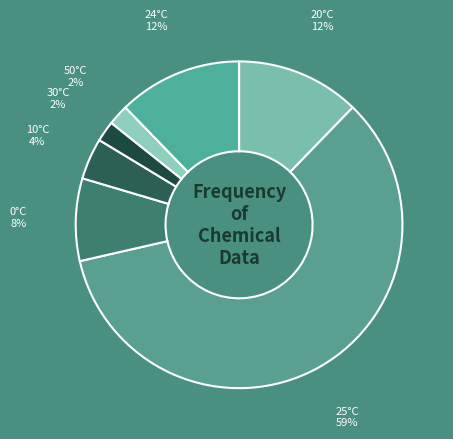

How many segments does this pie chart have?

7